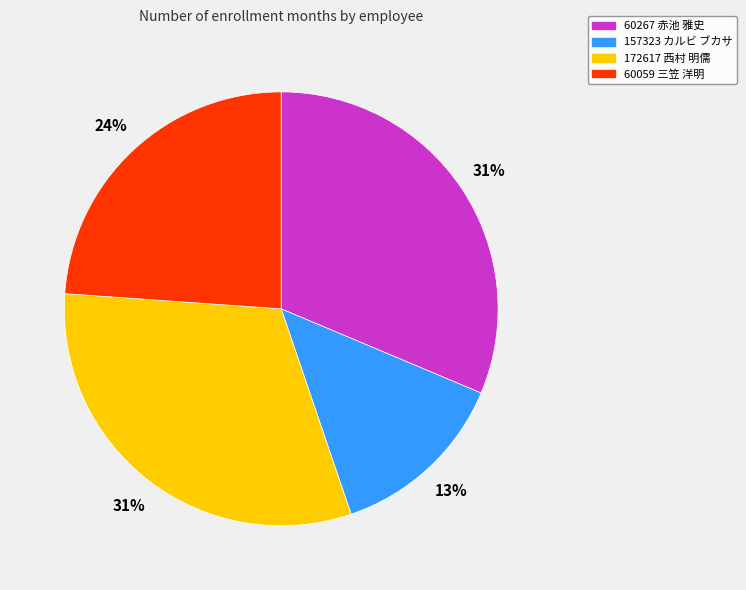

How many segments does this pie chart have?

4